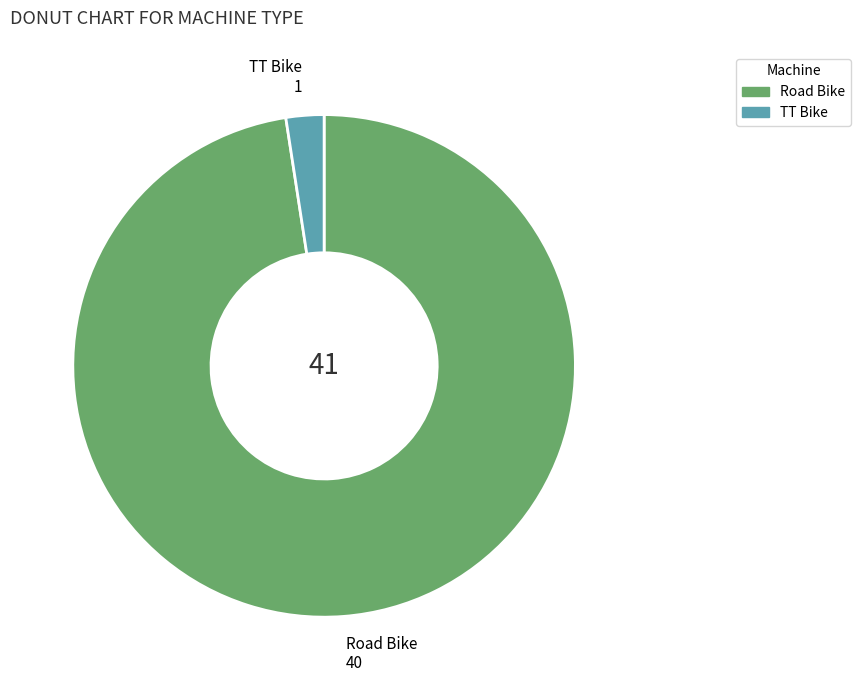

Does Road Bike account for over 50% of the chart?

Yes